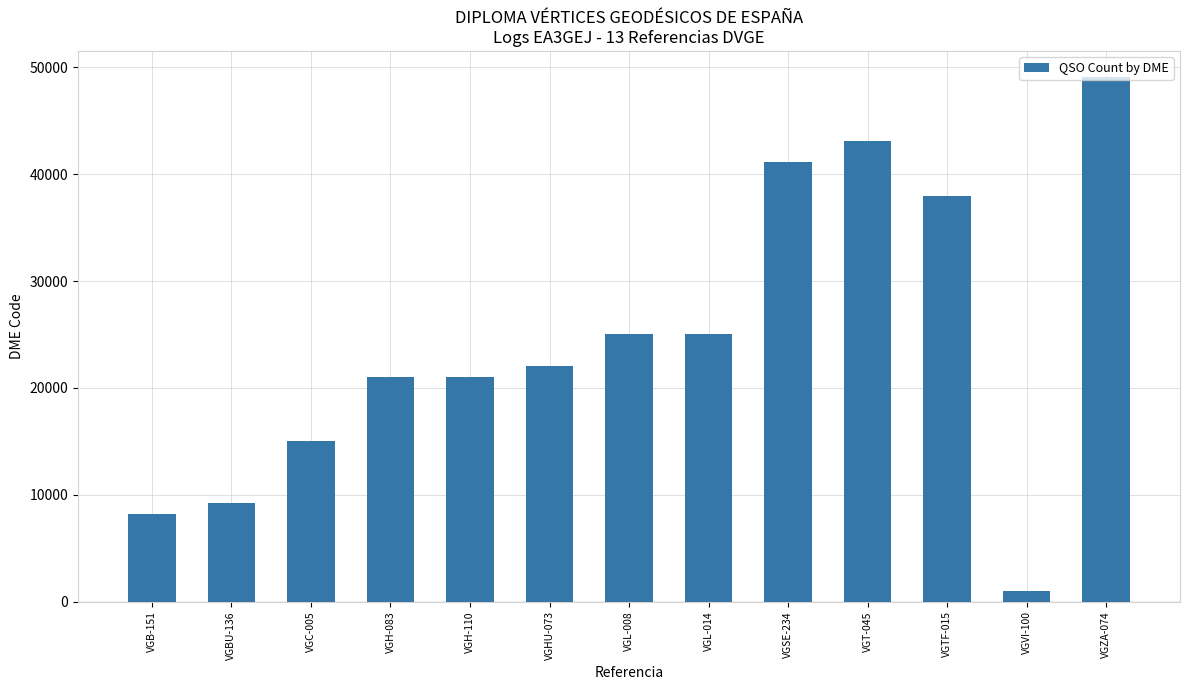

What is the sum of the values at VGZA-074 and VGVI-100?

50090